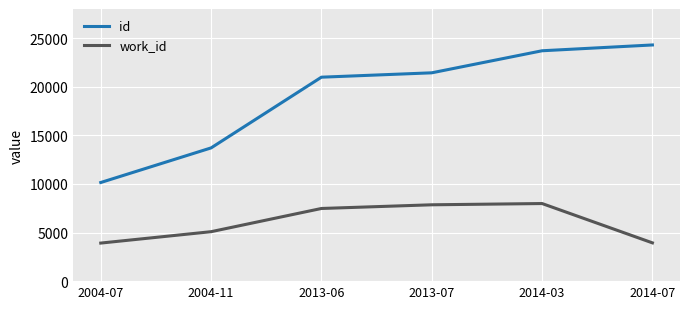

What is the average value of the work_id series?

6043